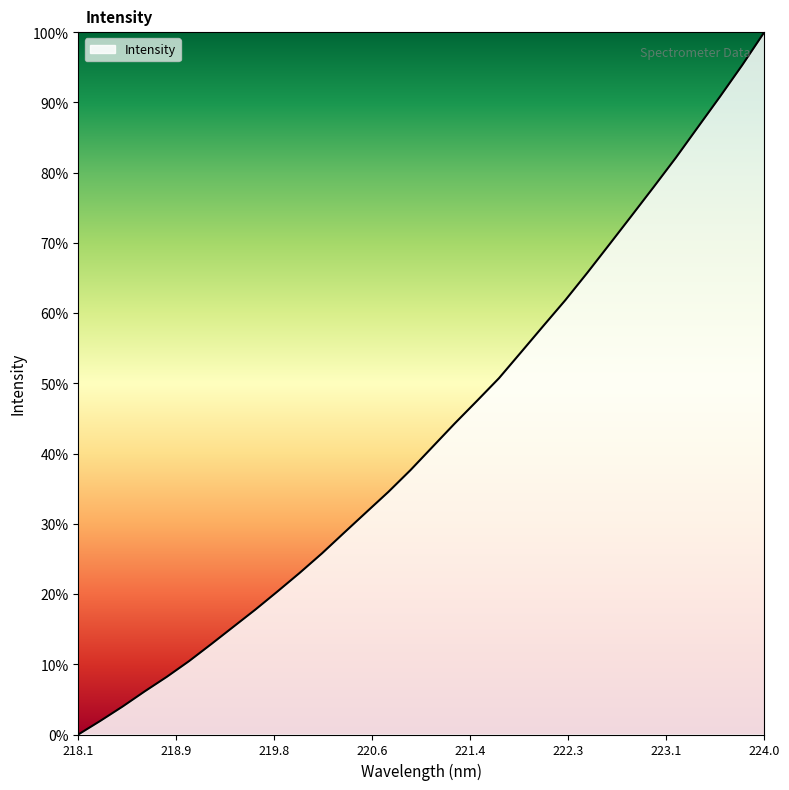

What is the maximum value shown in the chart?

100.0